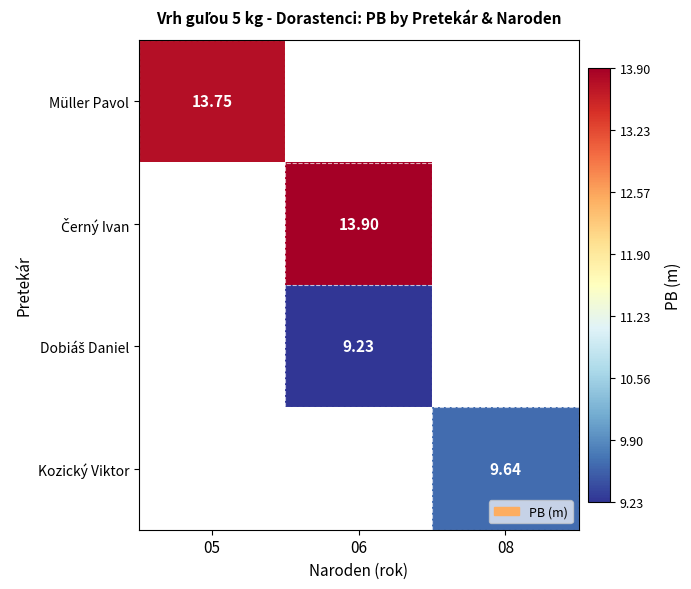

Which series has the widest spread of values?

Müller Pavol